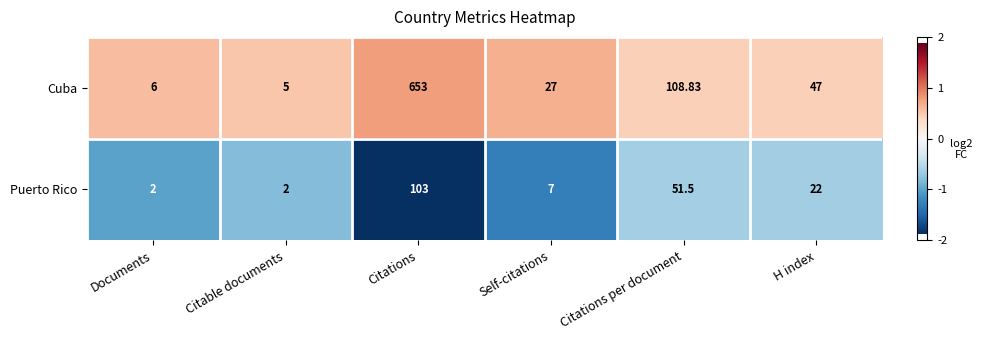

What is the maximum value shown in the chart?

653.0